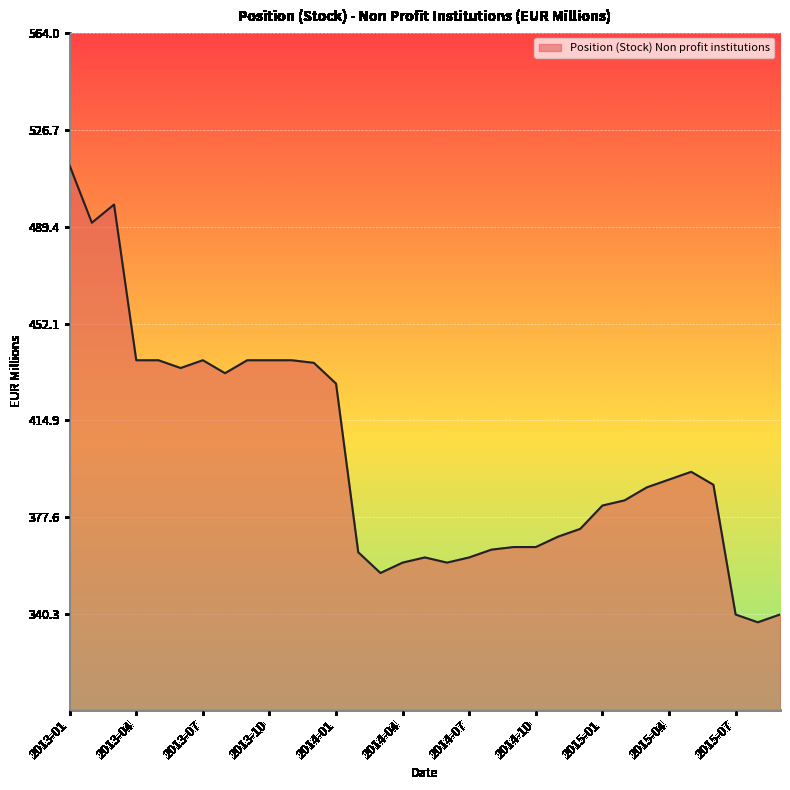

What is the difference between the maximum and minimum values?

176